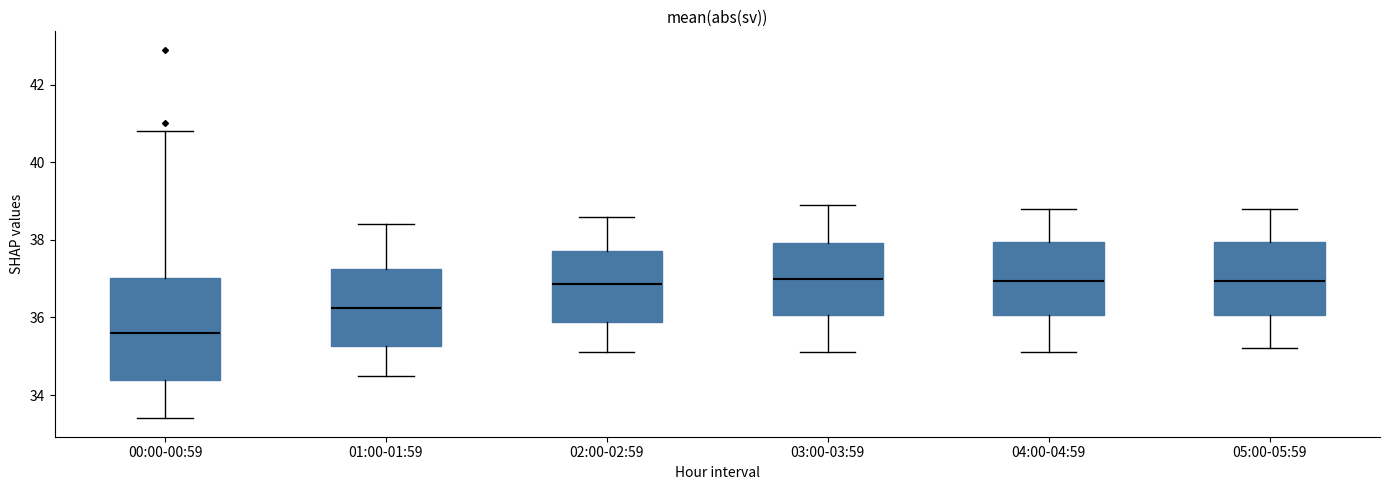

Comparing the boxes themselves (not the whiskers), which one is the tallest?

00:00-00:59